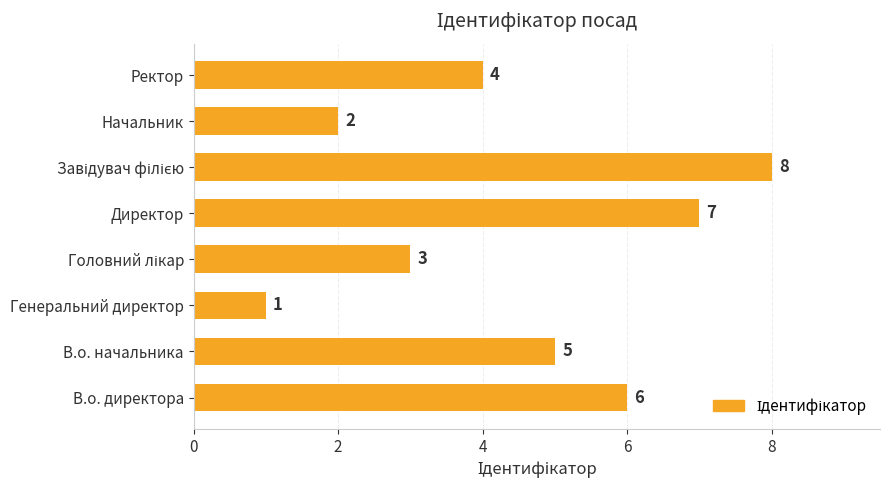

What is the minimum value shown in the chart?

1